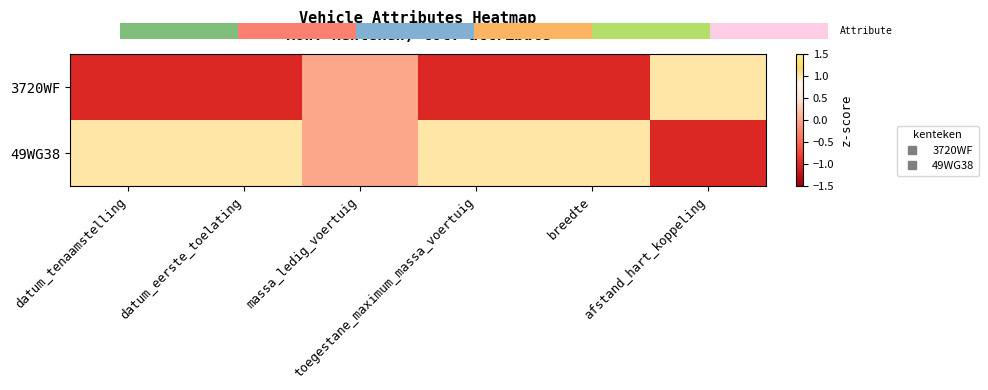

Which category has the highest value in the 49WG38 series?

datum_tenaamstelling